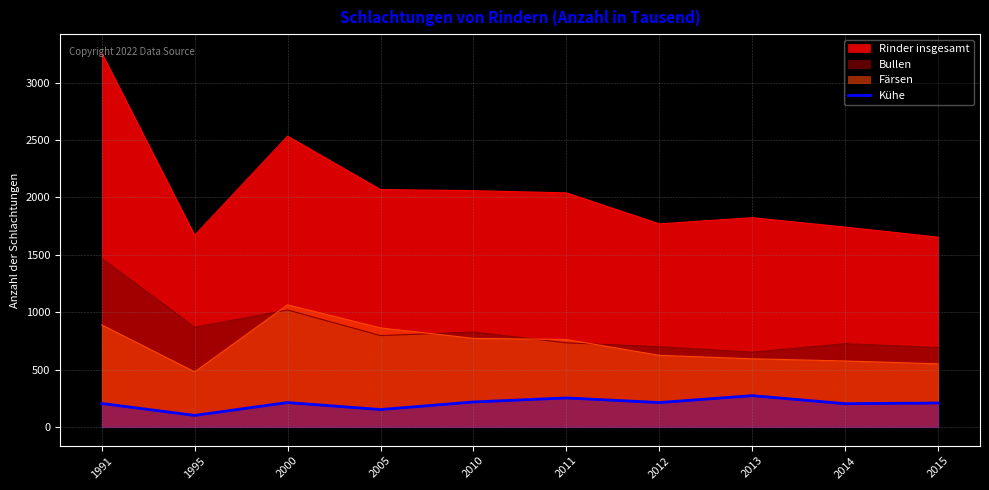

True or false: Bullen has a value of 1469 at 1991.

True